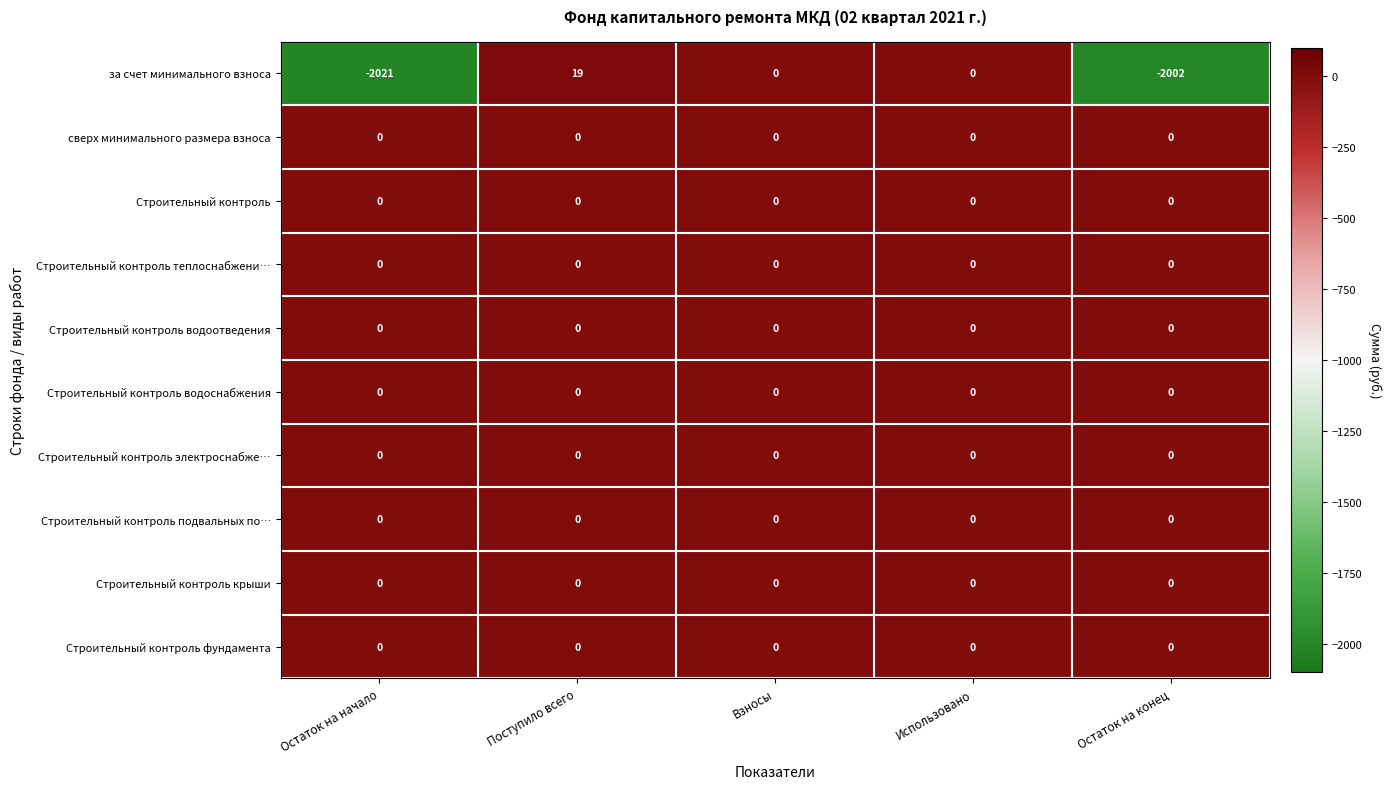

Which series has the largest range (max minus min)?

за счет минимального взноса